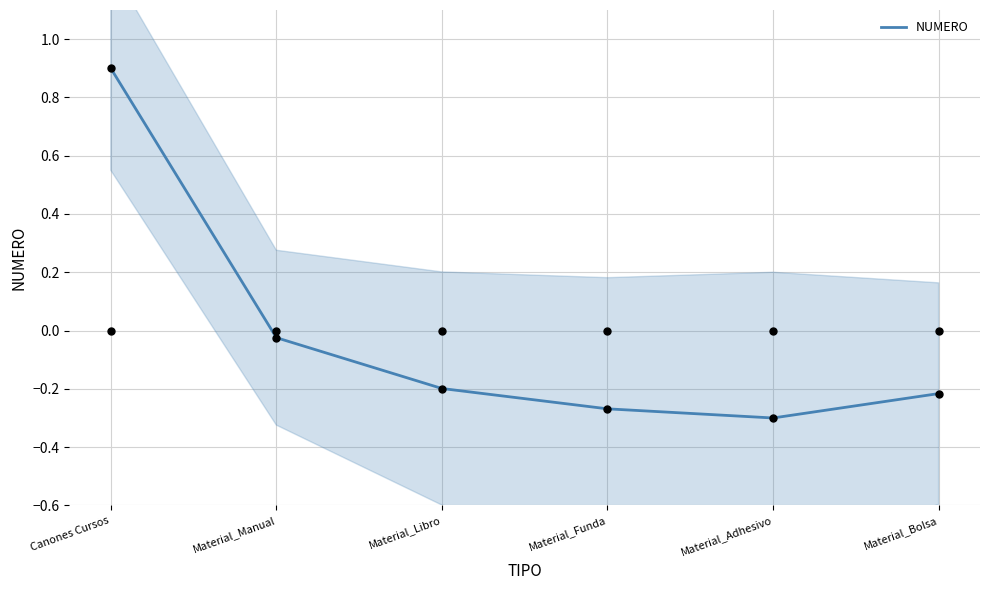

What is the change in value from Canones Cursos to Material_Libro?

-1.1